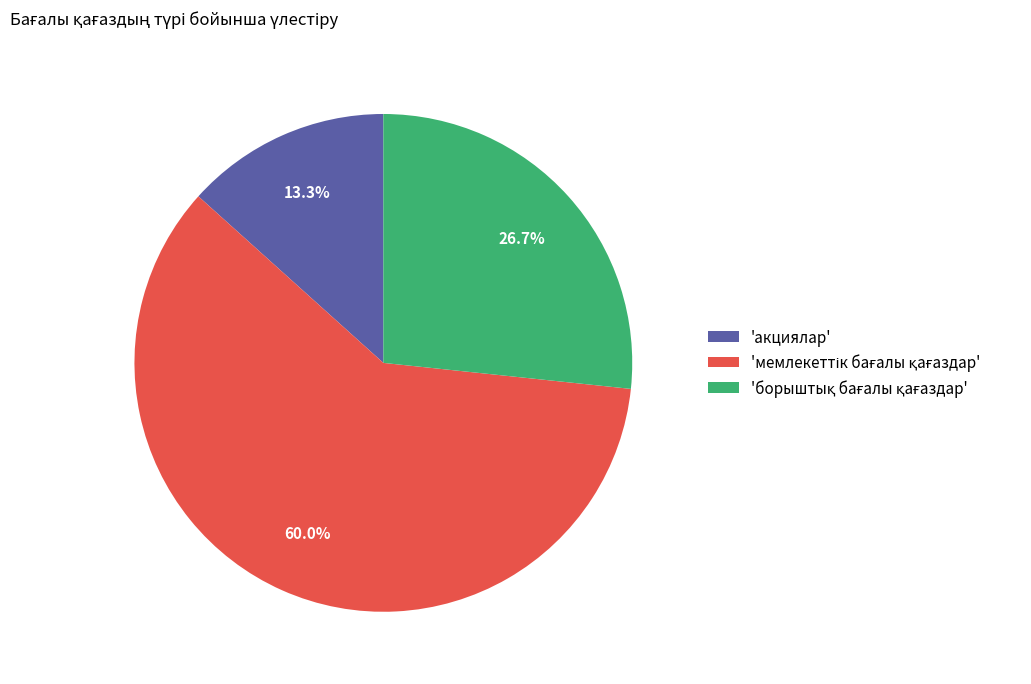

Is there a majority slice in this chart?

Yes